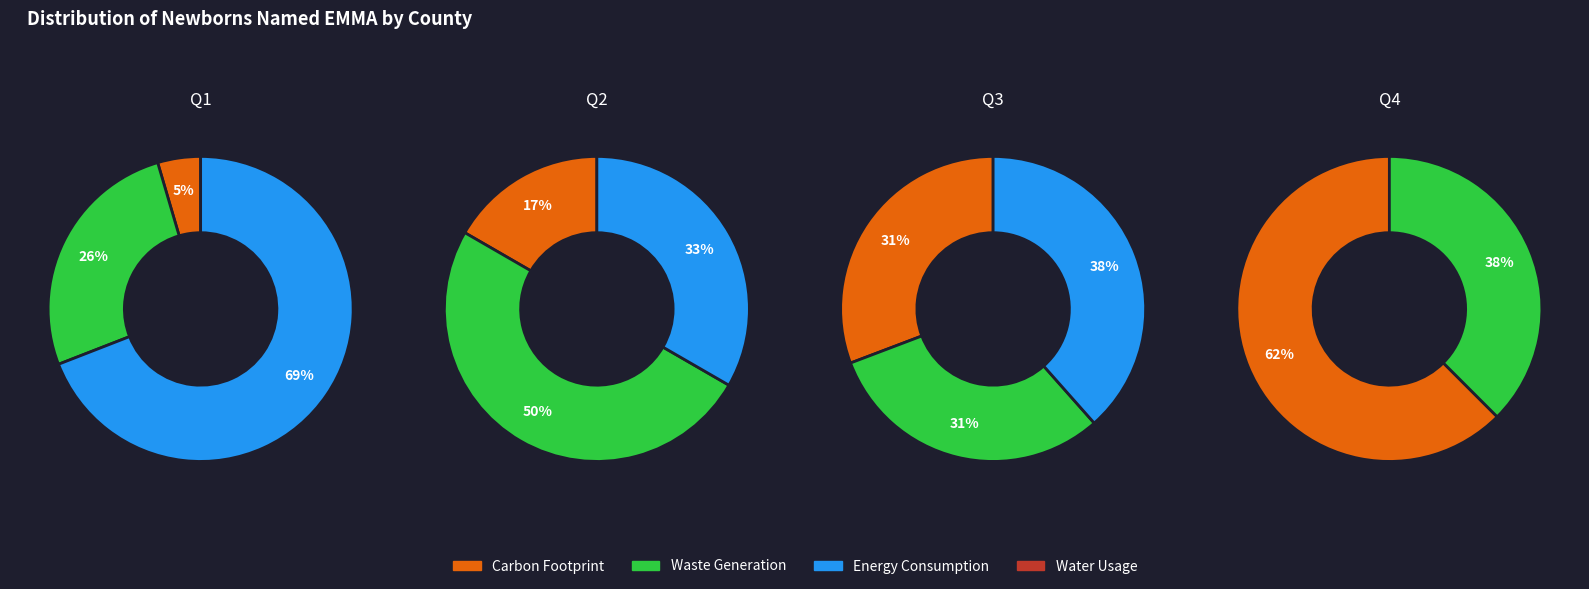

Does any single category account for the majority?

No